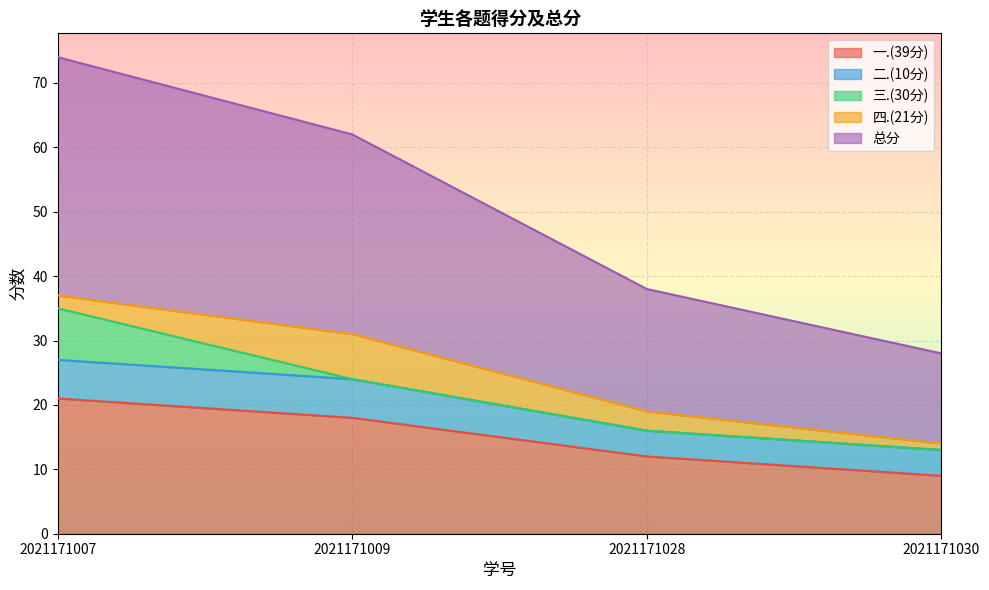

True or false: 四.(21分) and 一.(39分) cross at least once.

False